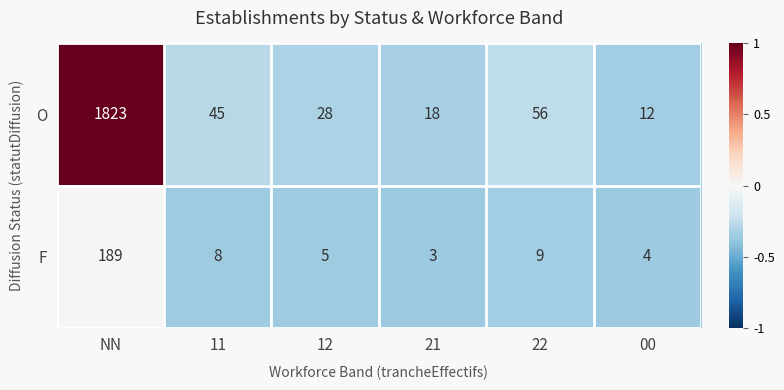

At which label is F closest to 96?

22